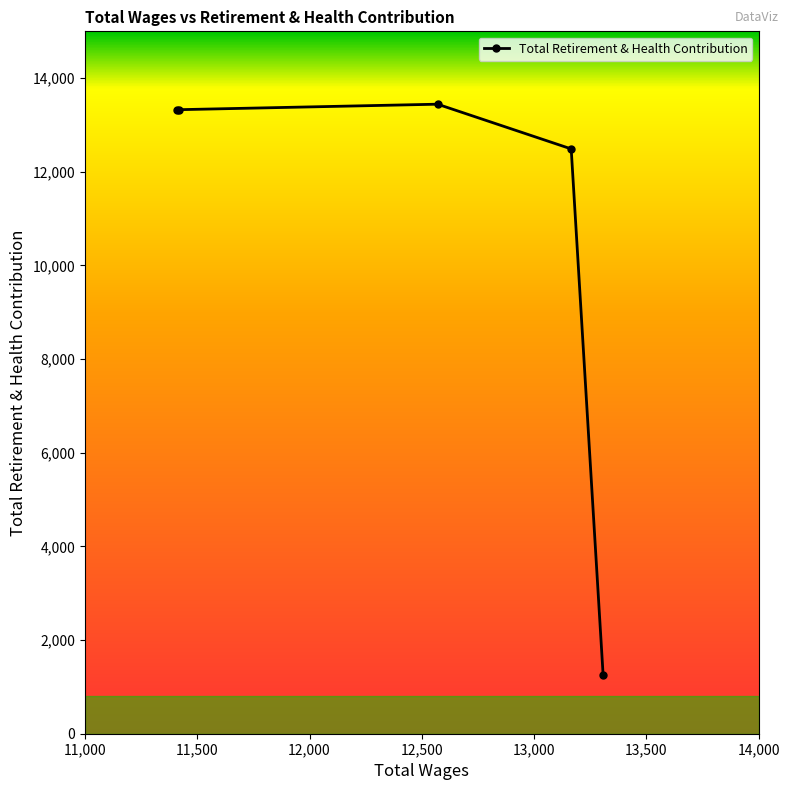

What is the smallest value displayed?

1264